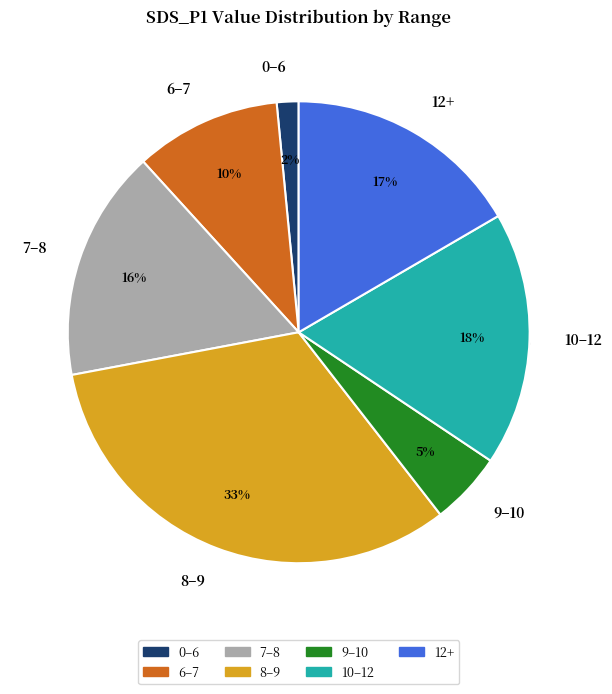

To the nearest percent, what percentage of the pie is 10?

2%